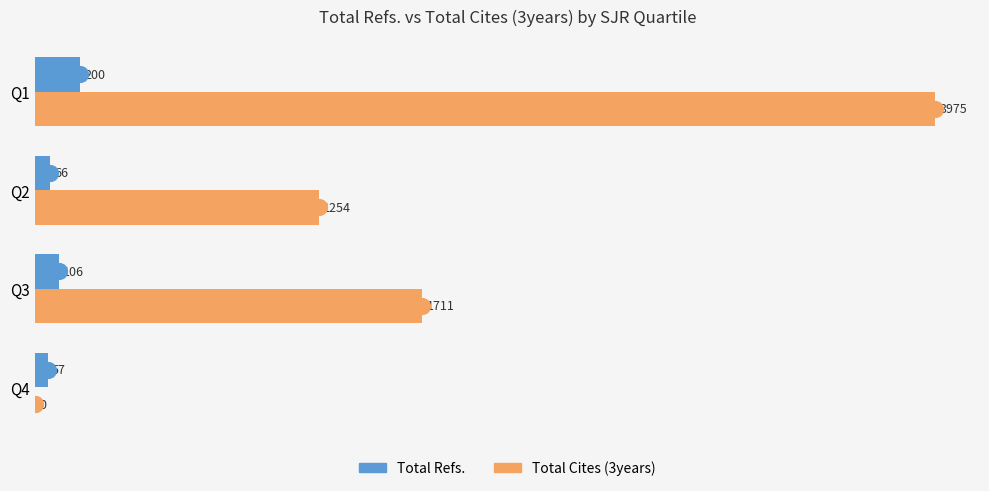

Is it true that Total Refs. equals 66.0 at Q2?

True